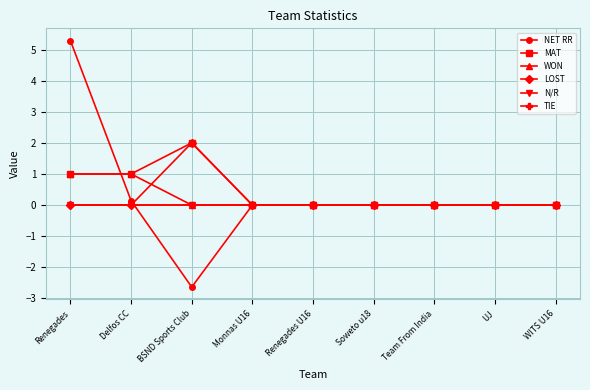

Does the chart display data point markers on the line(s)?

Yes